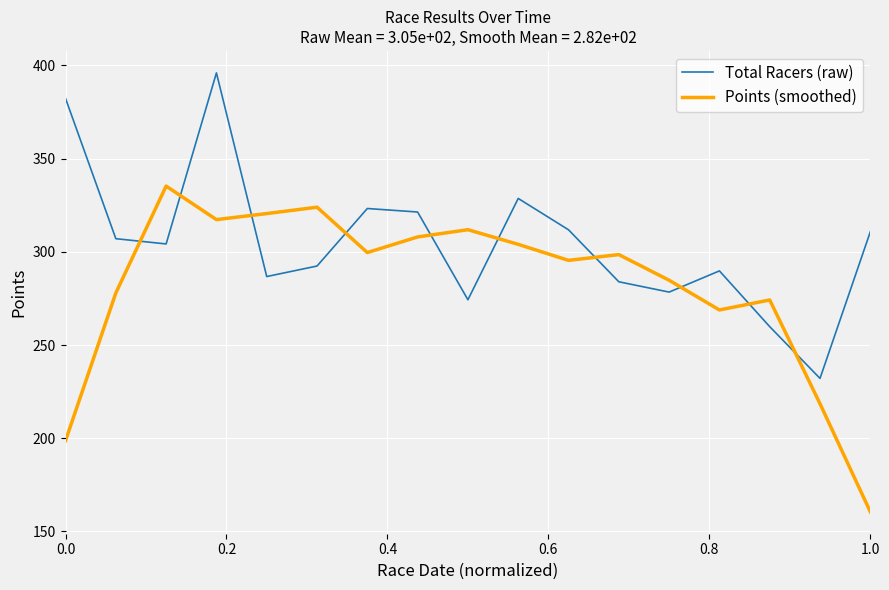

At how many categories does at least one series exceed 276?

15